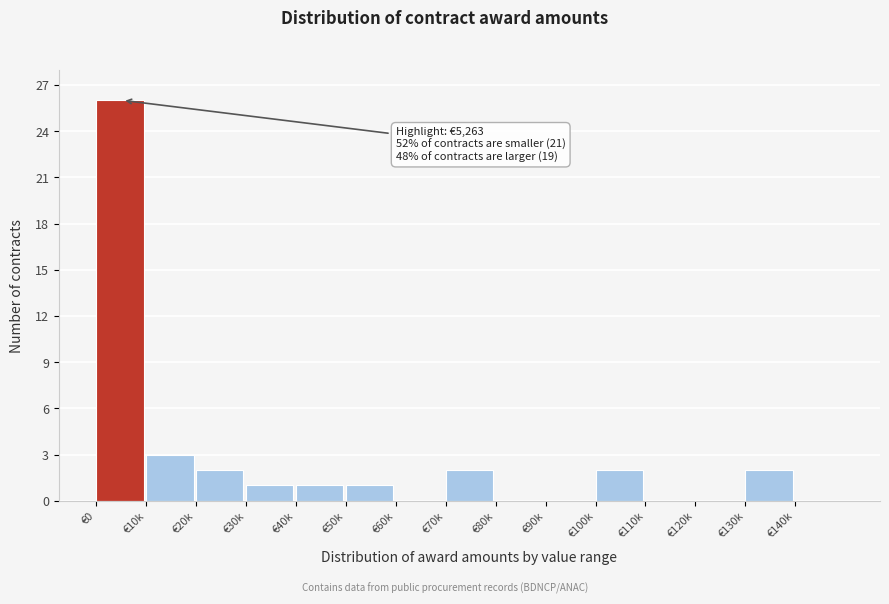

Reading left to right, extract all data points from this chart.

€0=26	€10k=3	€20k=2	€30k=1	€40k=1	€50k=1	€60k=0	€70k=2	€80k=0	€90k=0	€100k=2	€110k=0	€120k=0	€130k=2	€140k=0